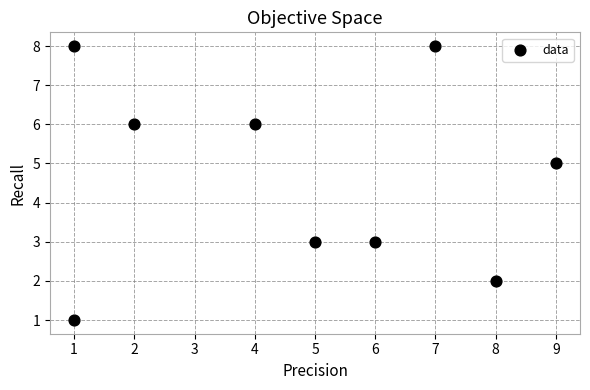

What is the average X value?

5